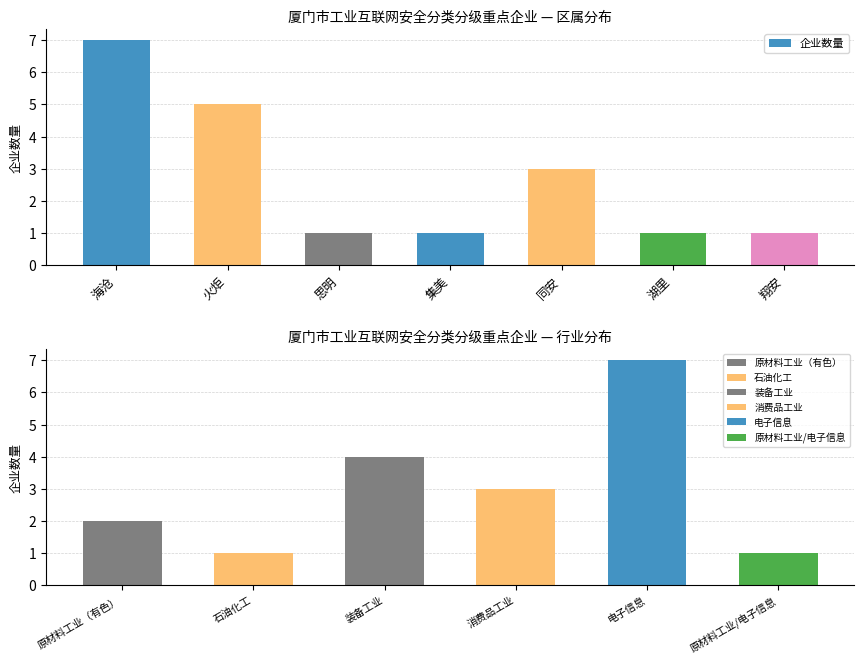

What position from the right is 思明?

5